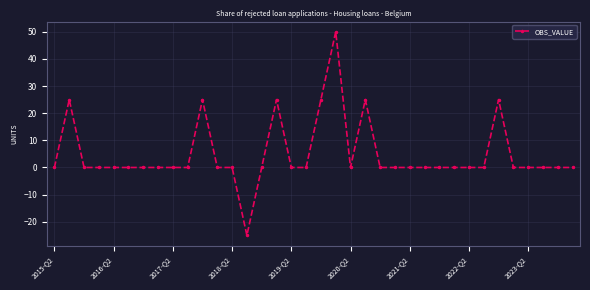

True or false: the data has more than 0 interior local peaks.

True